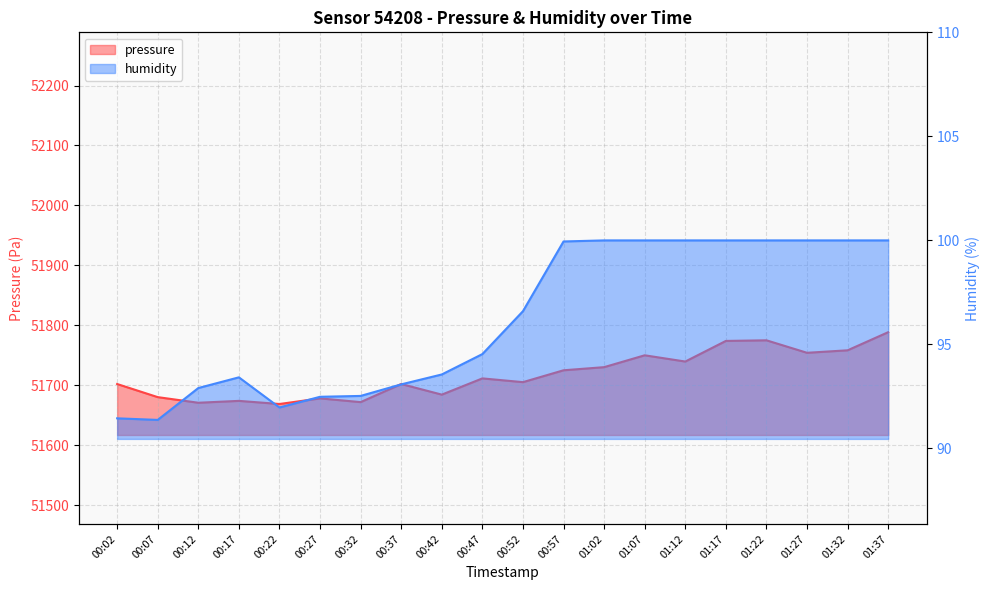

List the series in order of their overall mean, highest first.

pressure, humidity